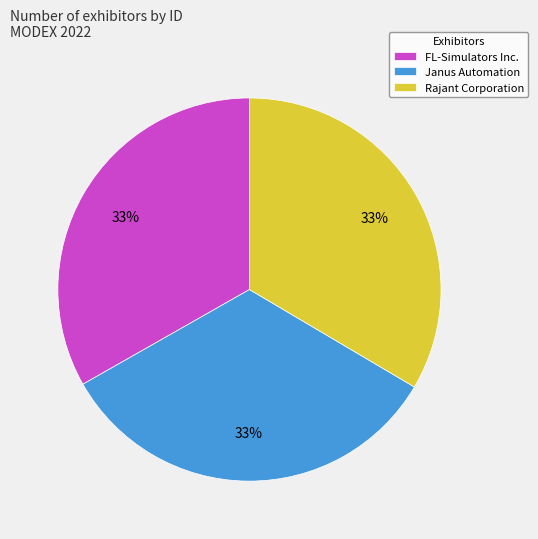

How many slices are in this pie chart?

3